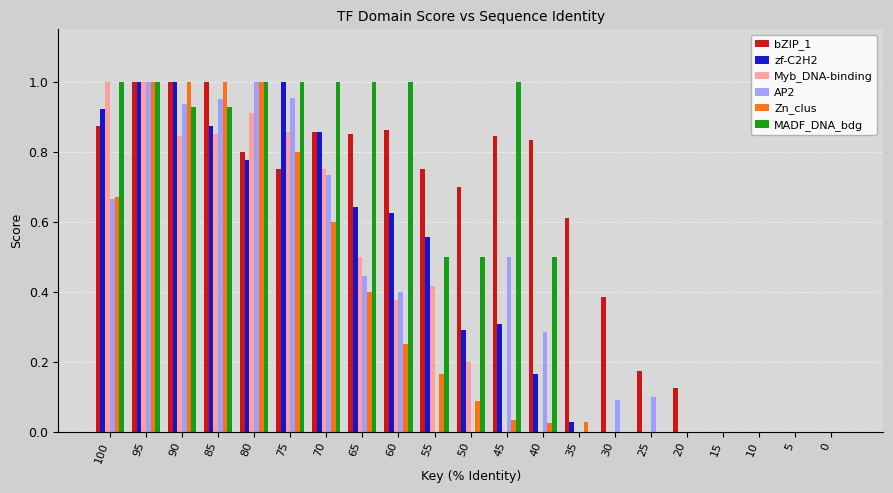

Between 50 and 10, which series saw the biggest shift?

bZIP_1